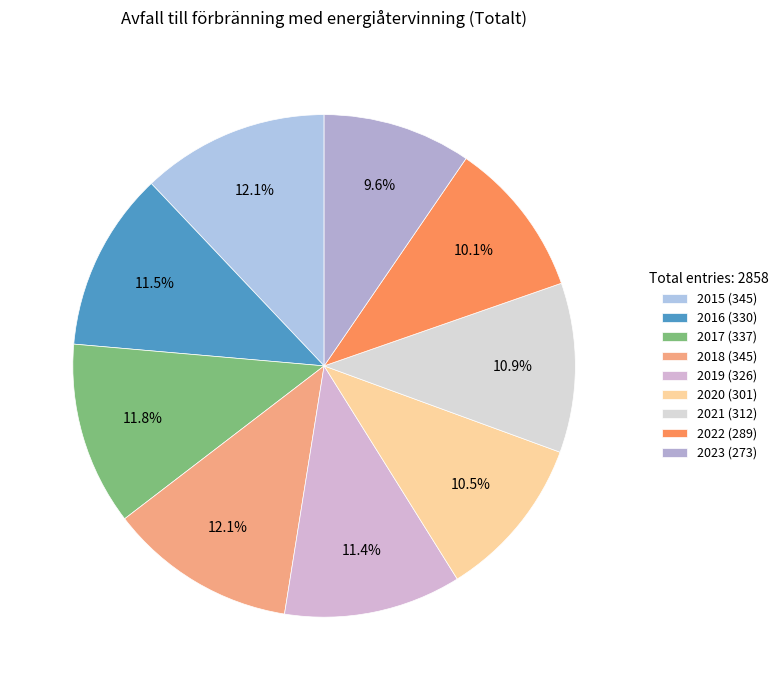

To the nearest percent, what is the combined percentage of 2017 and 2019?

23%